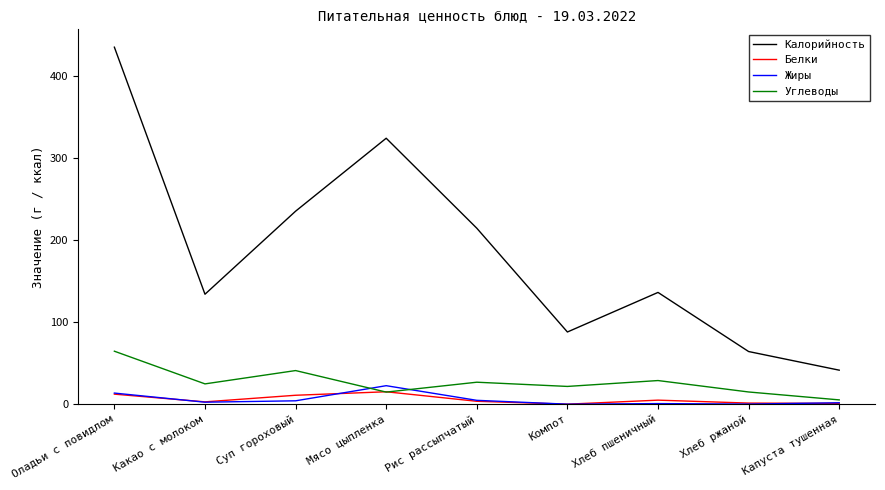

True or false: Калорийность and Белки cross at least once.

False